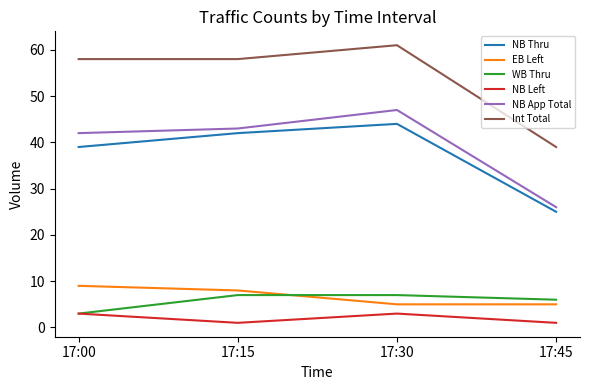

What is the sum of all EB Left values?

27